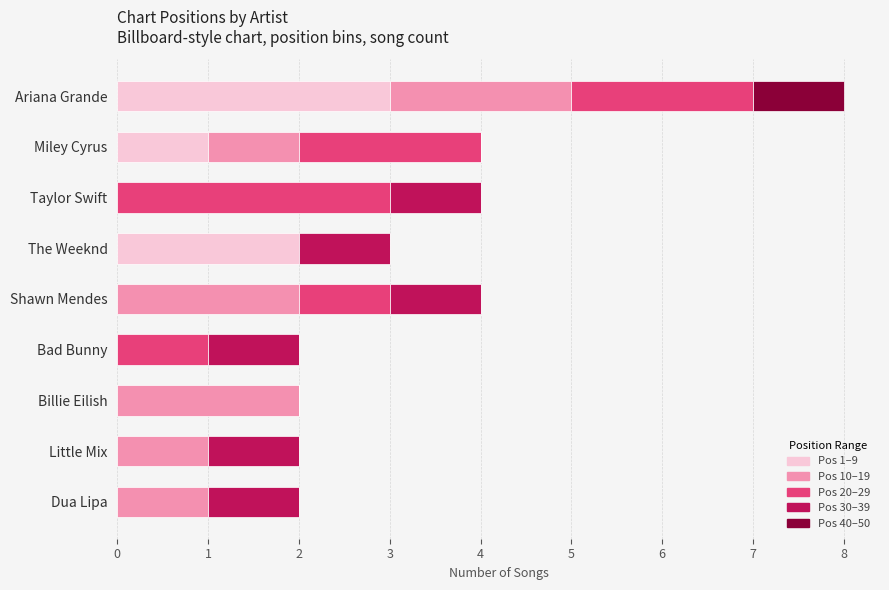

What is the total value across all series at The Weeknd?

3